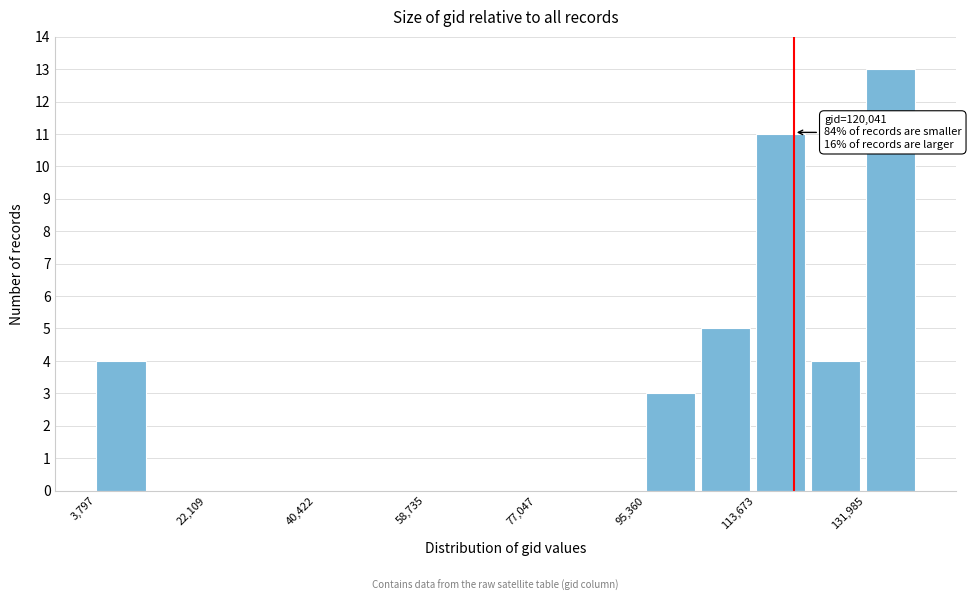

Which range on the x-axis has the tallest bar?

132000 to 142000